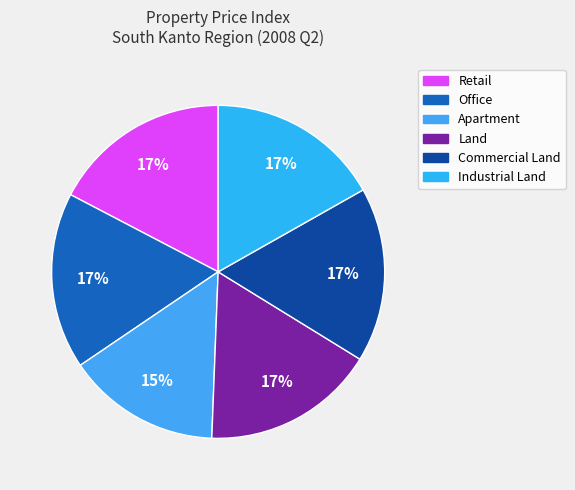

True or false: Office accounts for 17% of the total.

True